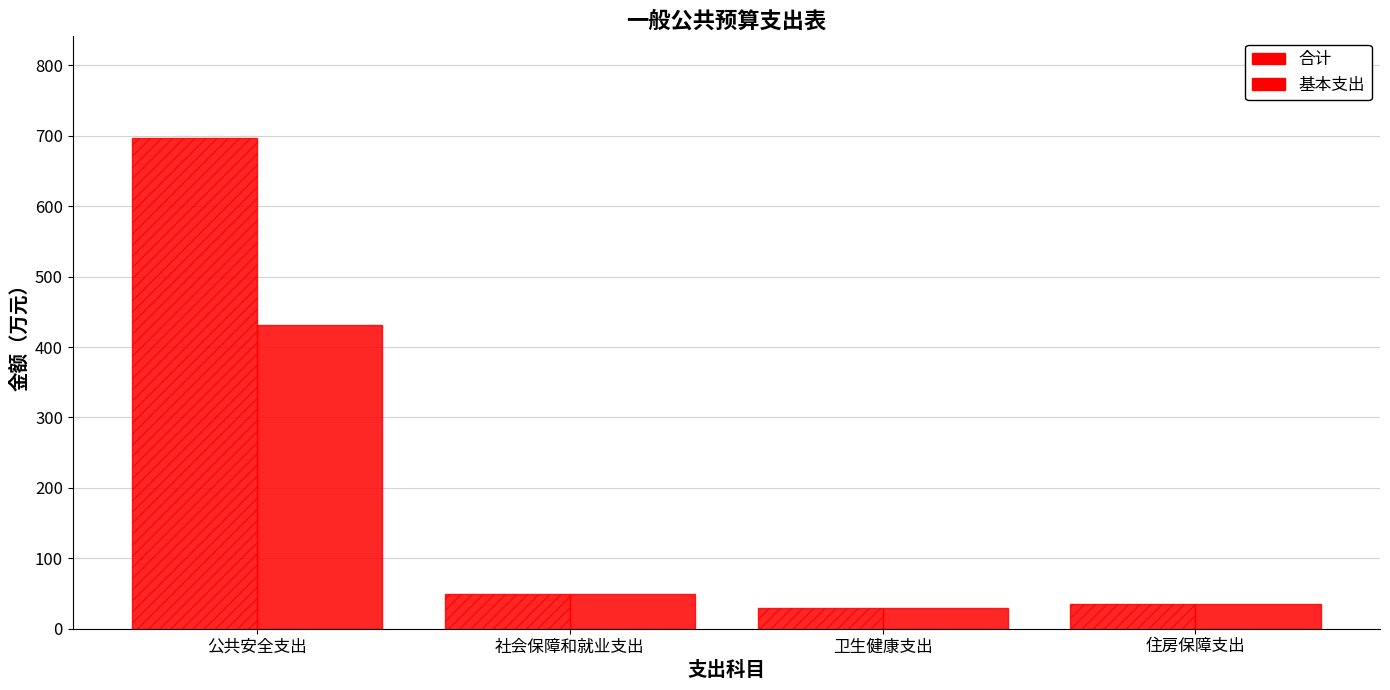

Does the chart contain stacked bars?

No